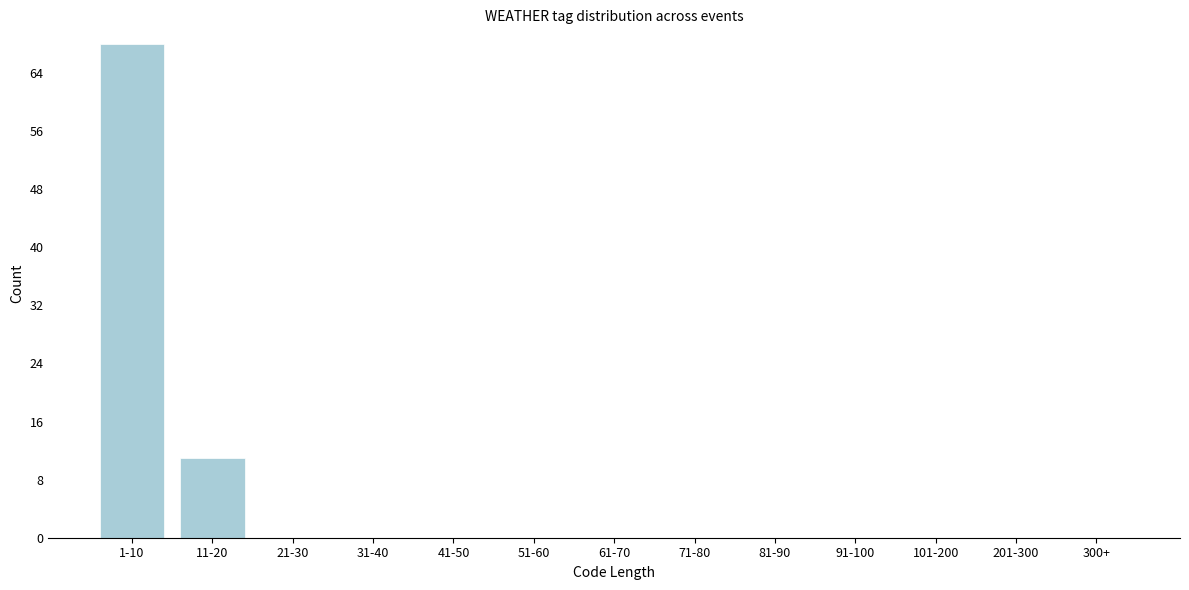

Reading left to right, transcribe all the data shown in this chart.

1-10=68	11-20=11	21-30=0	31-40=0	41-50=0	51-60=0	61-70=0	71-80=0	81-90=0	91-100=0	101-200=0	201-300=0	300+=0